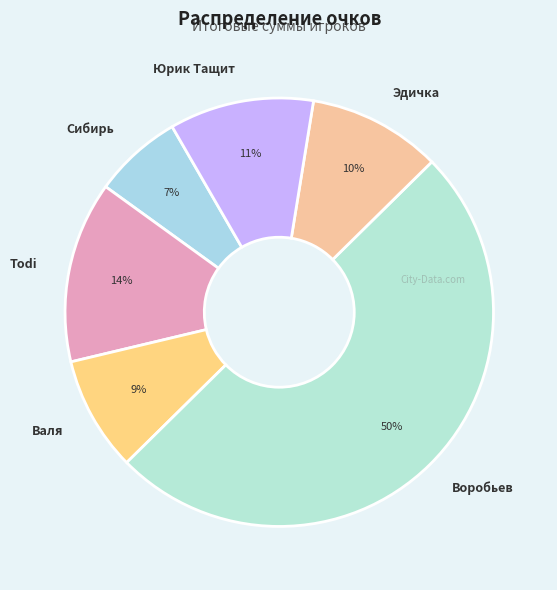

What is the ratio of the value at Todi to the value at Сибирь?

2.0